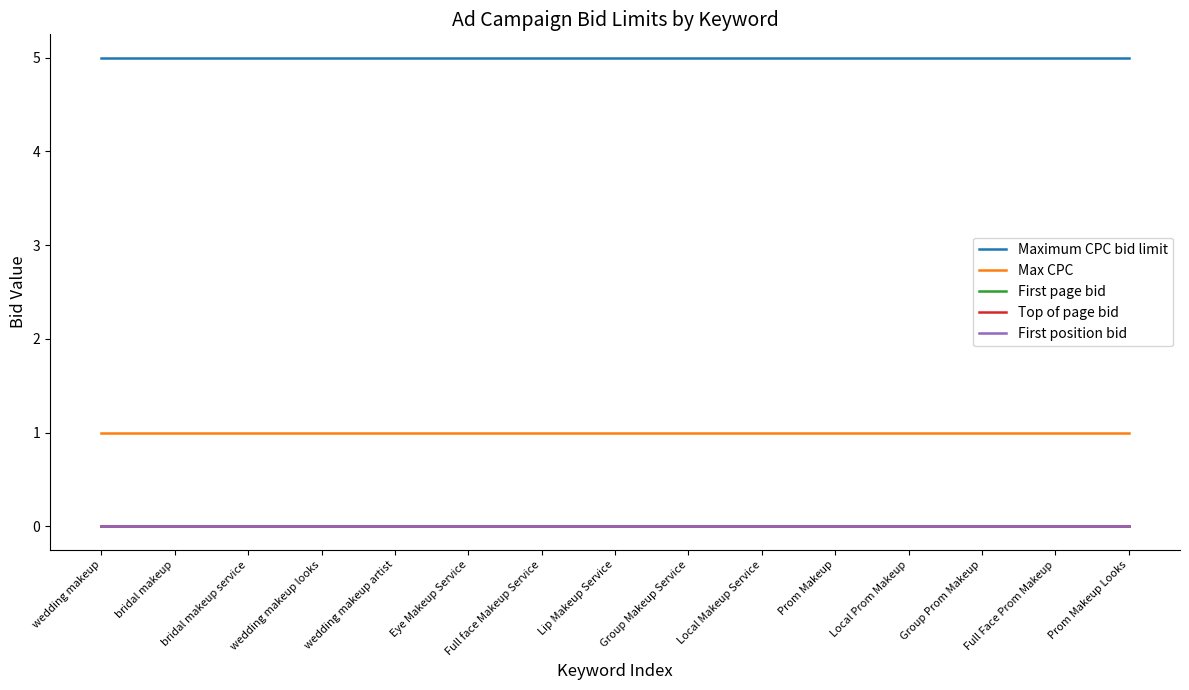

Reading left to right, extract all data points from this chart.

Maximum CPC bid limit: 5	5	5	5	5	5	5	5	5	5	5	5	5	5	5
Max CPC: 1	1	1	1	1	1	1	1	1	1	1	1	1	1	1
First page bid: 0	0	0	0	0	0	0	0	0	0	0	0	0	0	0
Top of page bid: 0	0	0	0	0	0	0	0	0	0	0	0	0	0	0
First position bid: 0	0	0	0	0	0	0	0	0	0	0	0	0	0	0